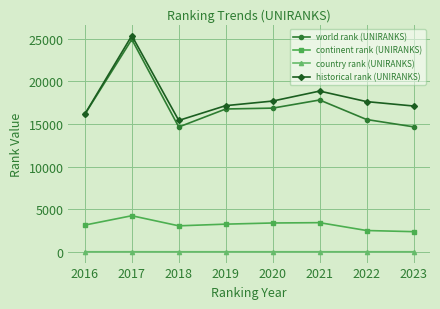

True or false: world rank (UNIRANKS) has more than 0 interior local peaks.

True